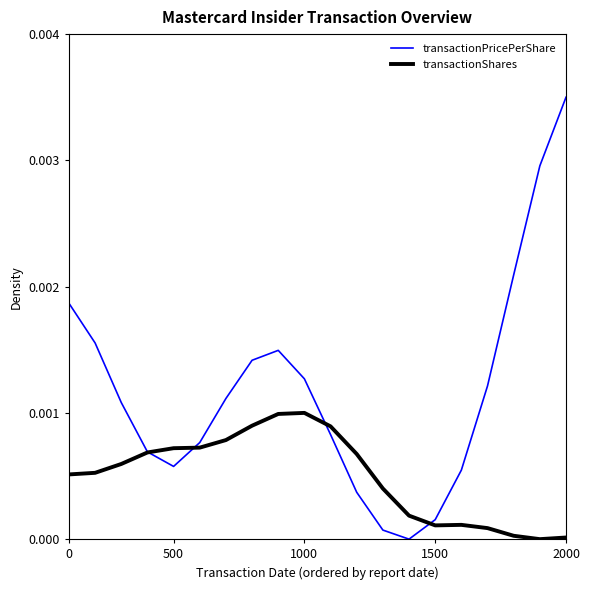

The transactionPricePerShare series shows 0.0 at 8. True or false?

False